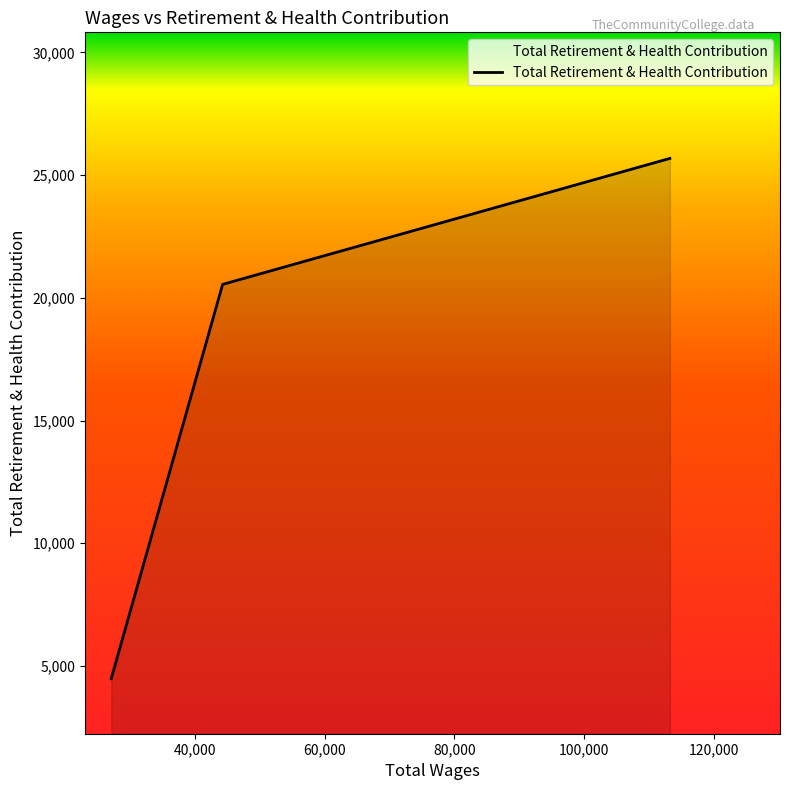

How many distinct data groups are displayed?

1